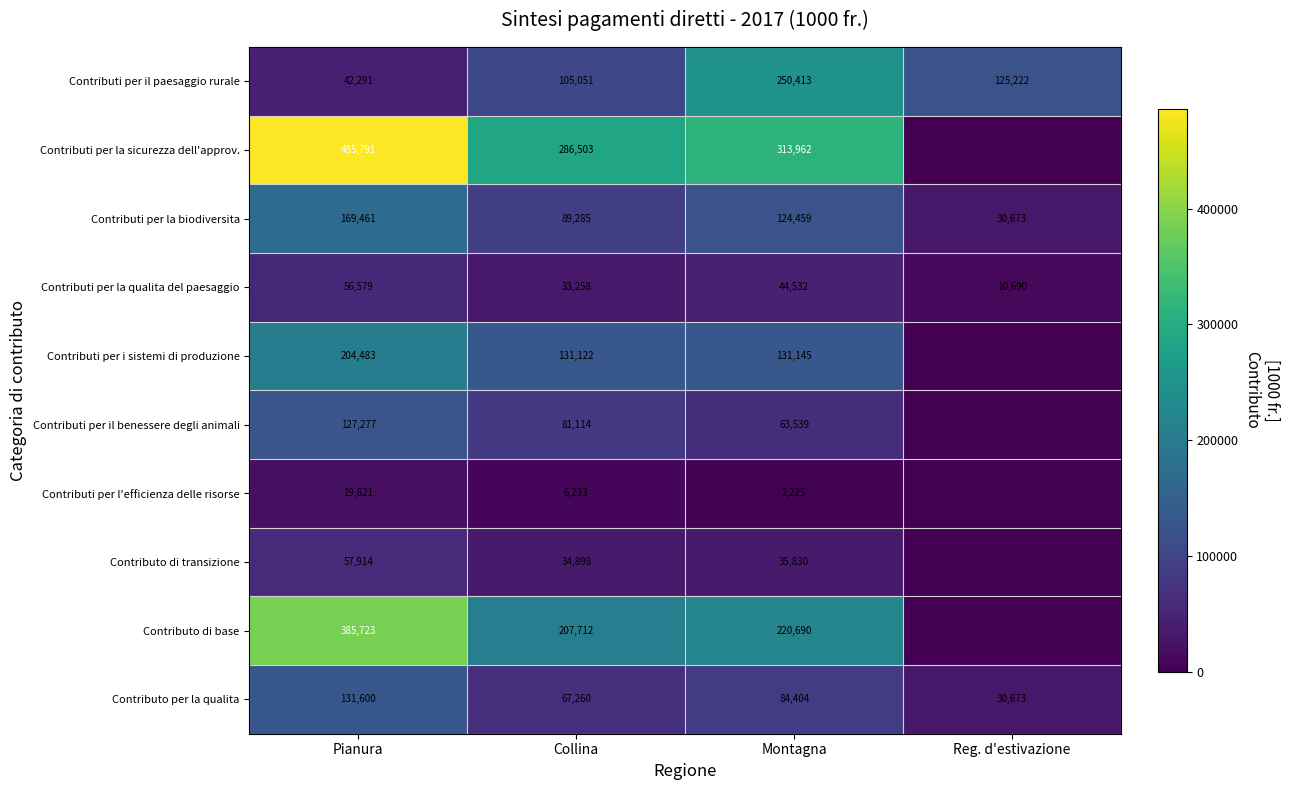

What is the spread (max minus min) of values at Collina?

280270